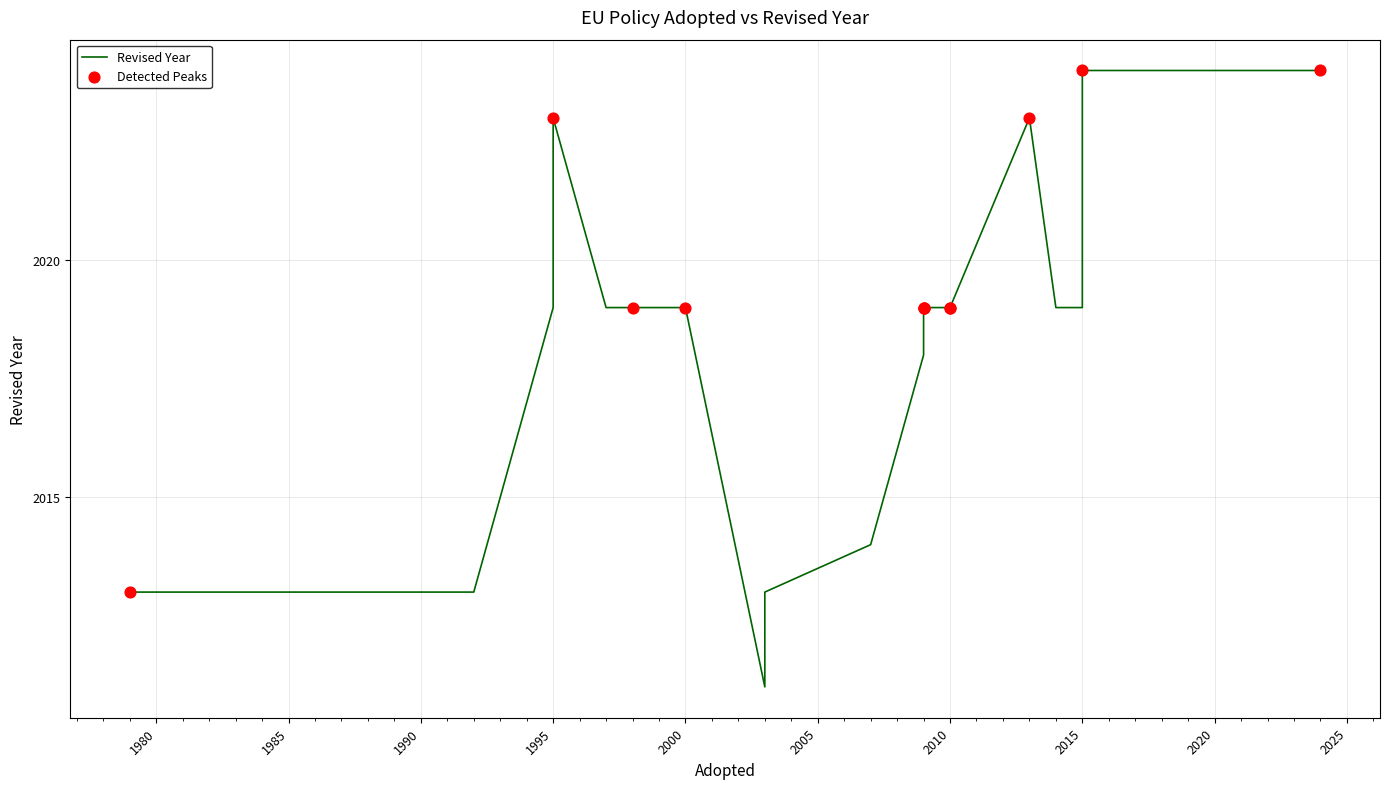

Between 2003 and 1998, which is larger?

1998